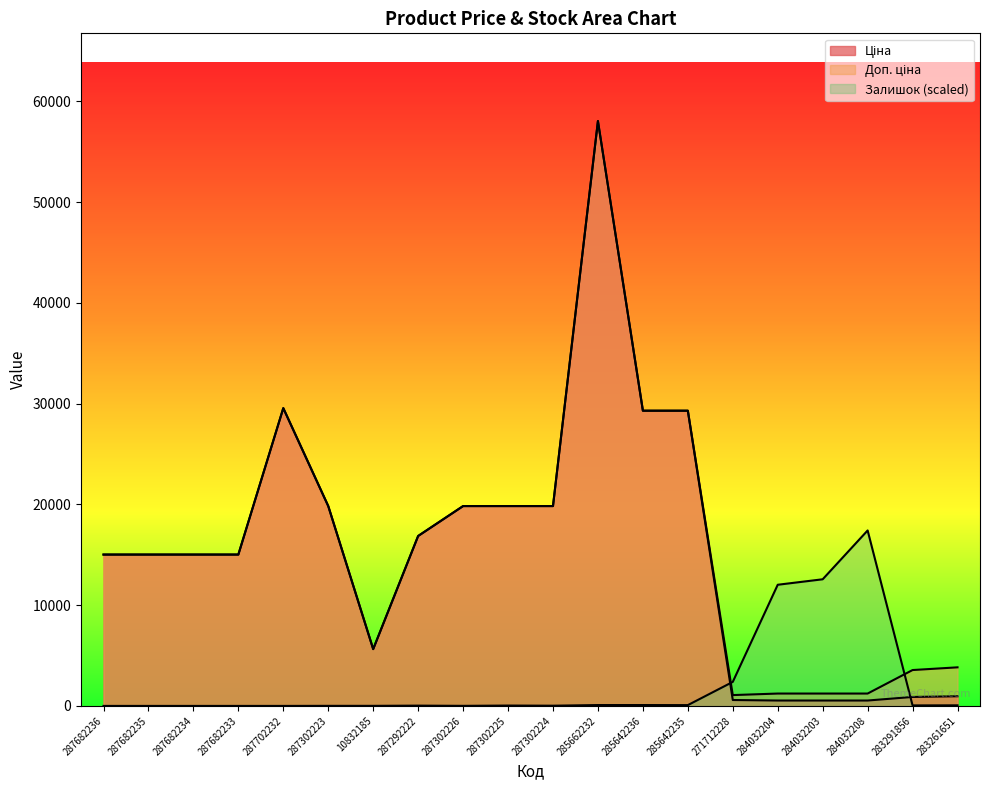

Reading left to right, what are all the values shown in this chart?

Ціна: 287682236=15019.2	287682235=15019.2	287682234=15019.2	287682233=15019.2	287702232=29548.9	287302223=19831.1	10832185=5636.0	287292222=16863.2	287302226=19831.1	287302225=19831.1	287302224=19831.1	285662232=58037.0	285642236=29294.9	285642235=29294.9	271712228=586.0	284032204=535.4	284032203=535.4	284032208=535.4	283291856=889.9	283261651=957.1
Доп. ціна: 287682236=15019.2	287682235=15019.2	287682234=15019.2	287682233=15019.2	287702232=29548.9	287302223=19831.1	10832185=5636.0	287292222=16863.2	287302226=19831.1	287302225=19831.1	287302224=19831.1	285662232=58037.0	285642236=29294.9	285642235=29294.9	271712228=1074.5	284032204=1227.2	284032203=1227.2	284032208=1227.2	283291856=3559.7	283261651=3828.4
Залишок: 287682236=0.0	287682235=0.0	287682234=0.0	287682233=0.0	287702232=0.0	287302223=7.2	10832185=7.2	287292222=28.6	287302226=7.2	287302225=35.8	287302224=21.5	285662232=85.9	285642236=85.9	285642235=78.7	271712228=2383.0	284032204=12022.5	284032203=12566.3	284032208=17411.1	283291856=50.1	283261651=57.2